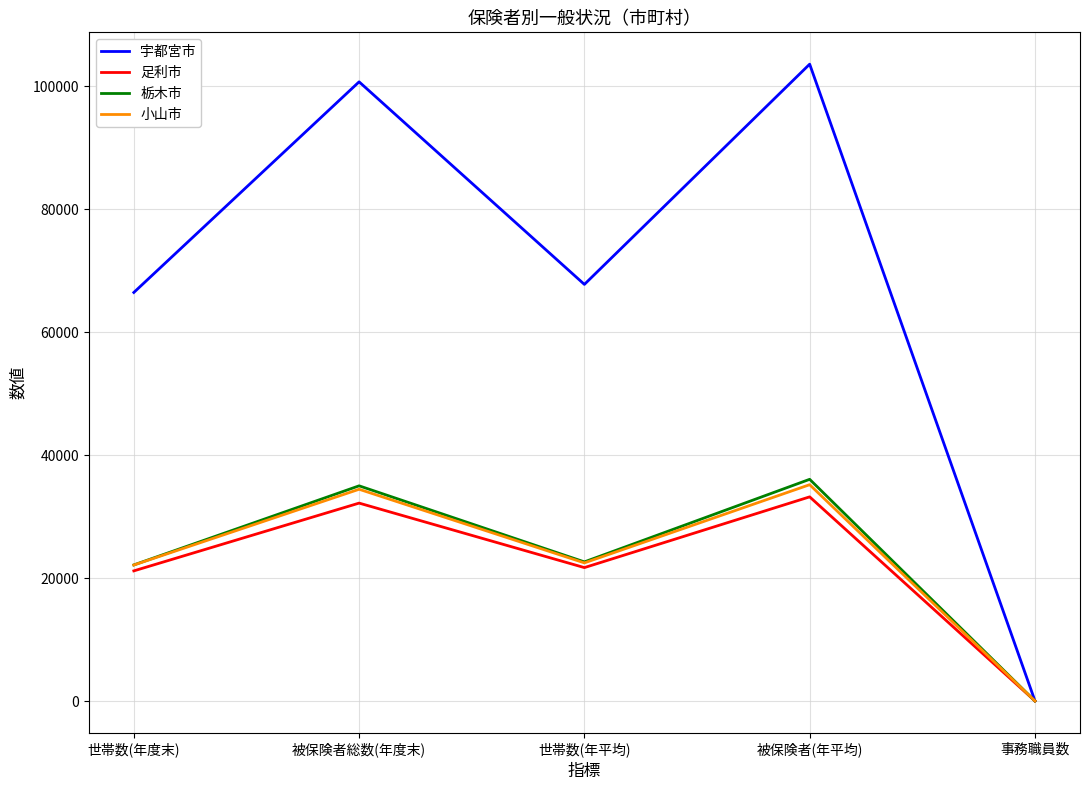

Which series has the largest total across all categories?

宇都宮市